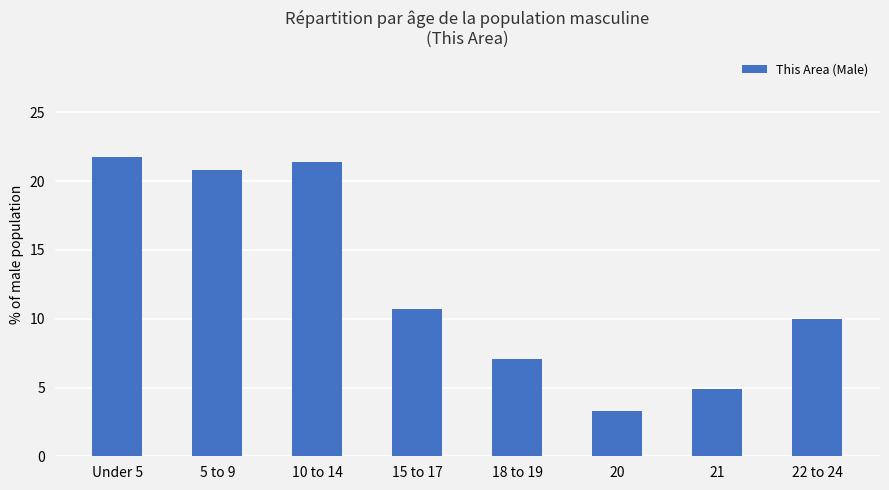

What is the difference between the maximum and minimum values?

18.5